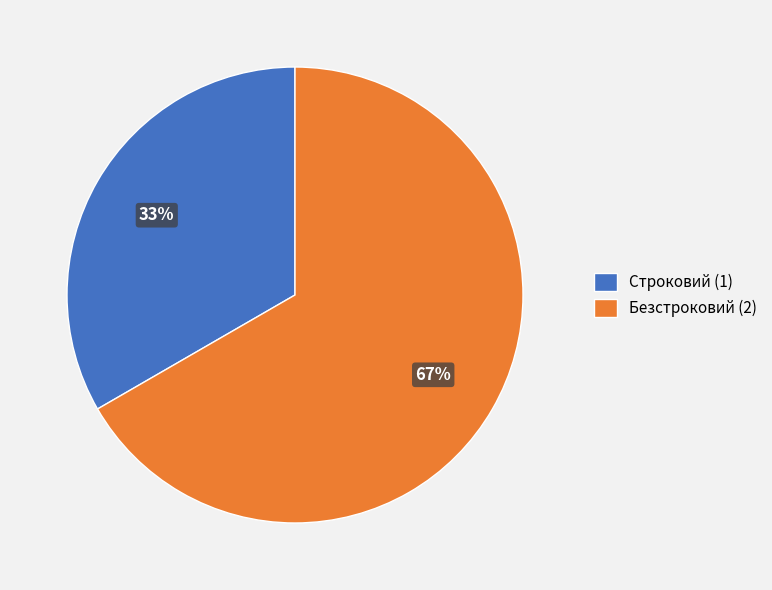

Which category has the biggest portion of the pie?

Безстроковий